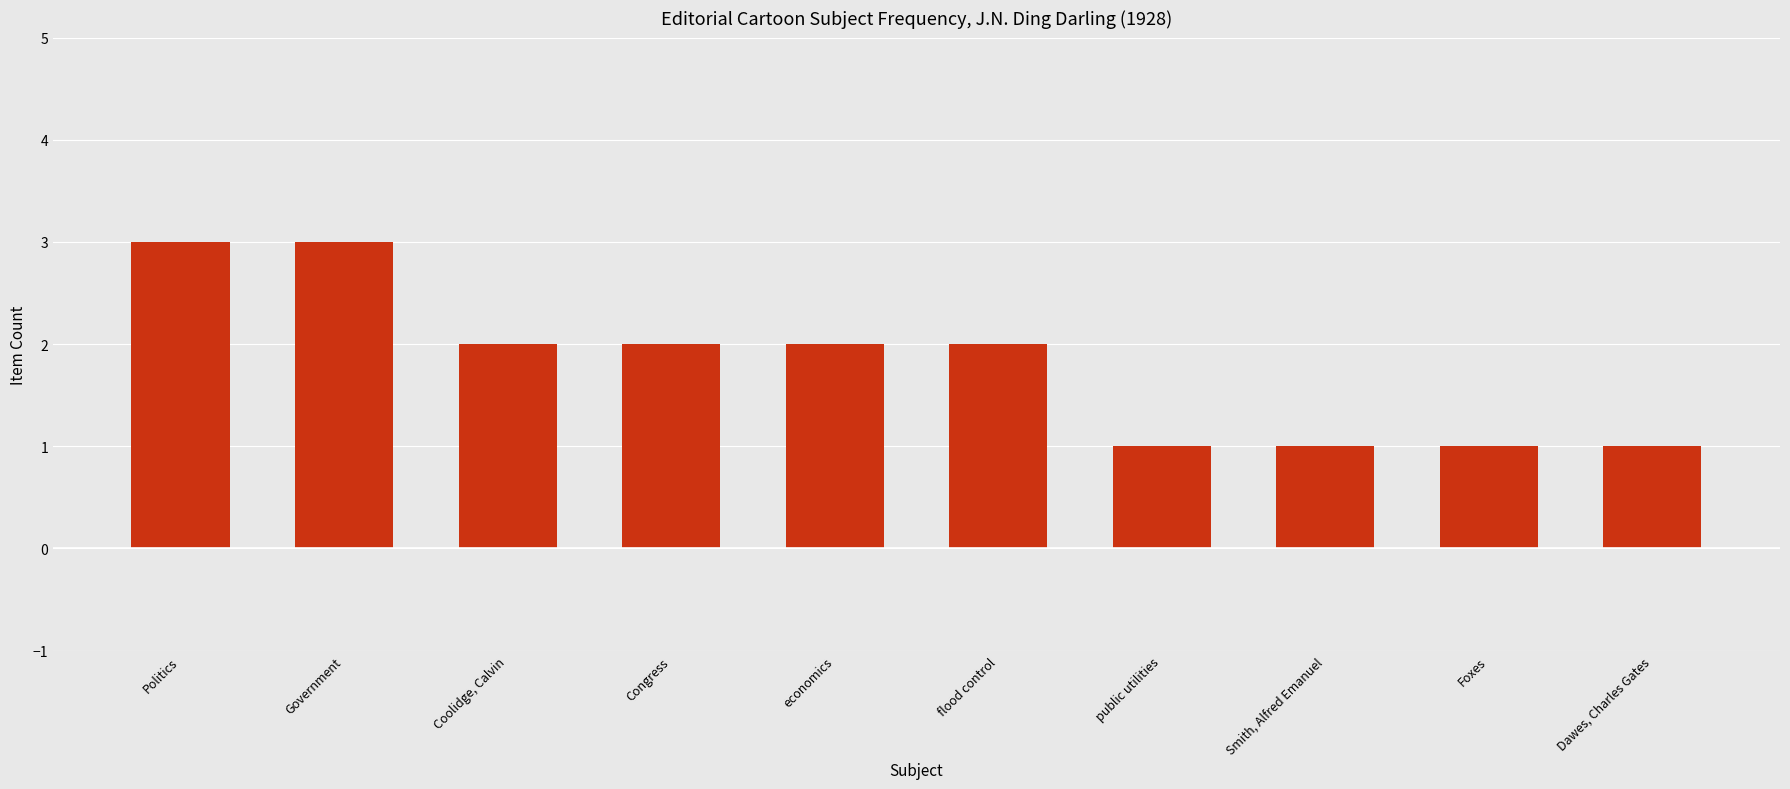

What position from the right is Coolidge, Calvin?

8